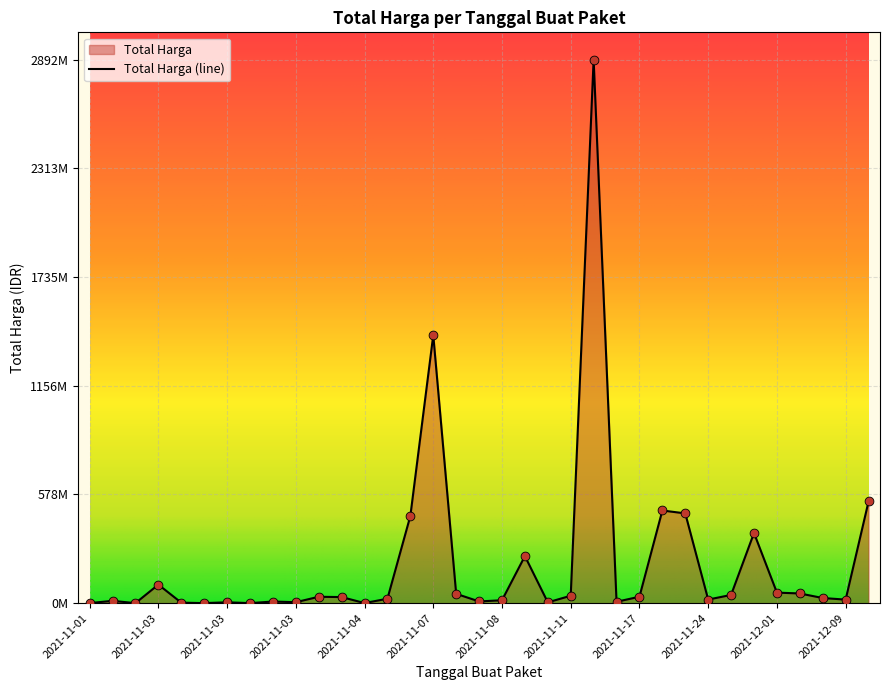

Which has a higher value, 2021-11-03 or 2021-11-03?

2021-11-03